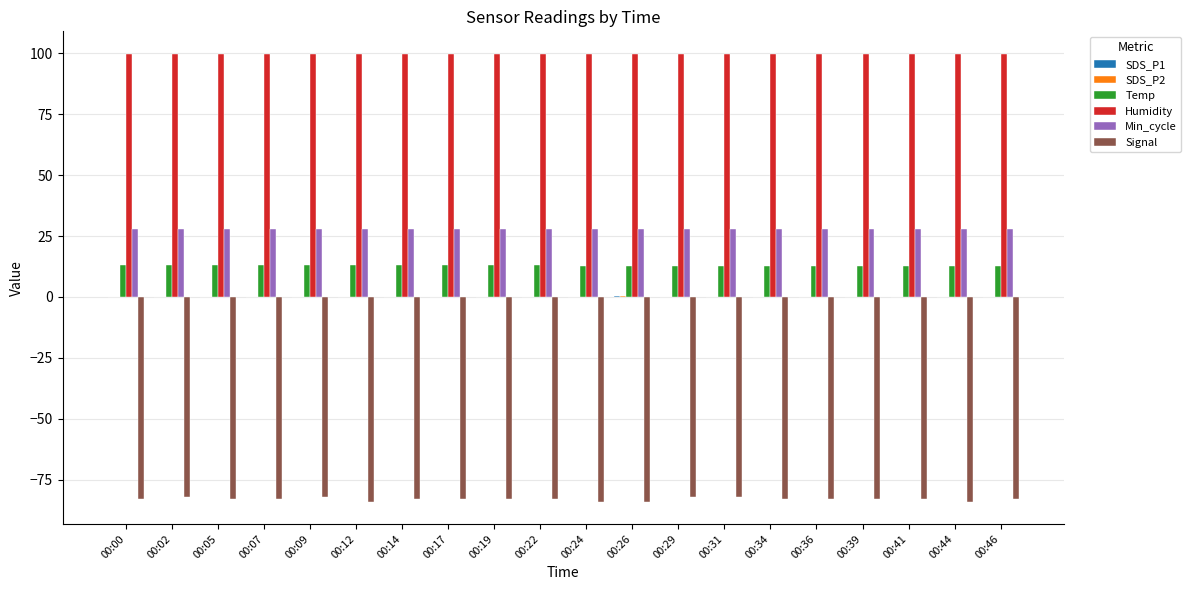

Is the value of Signal at 00:00 greater than the value of Min_cycle at 00:14?

No